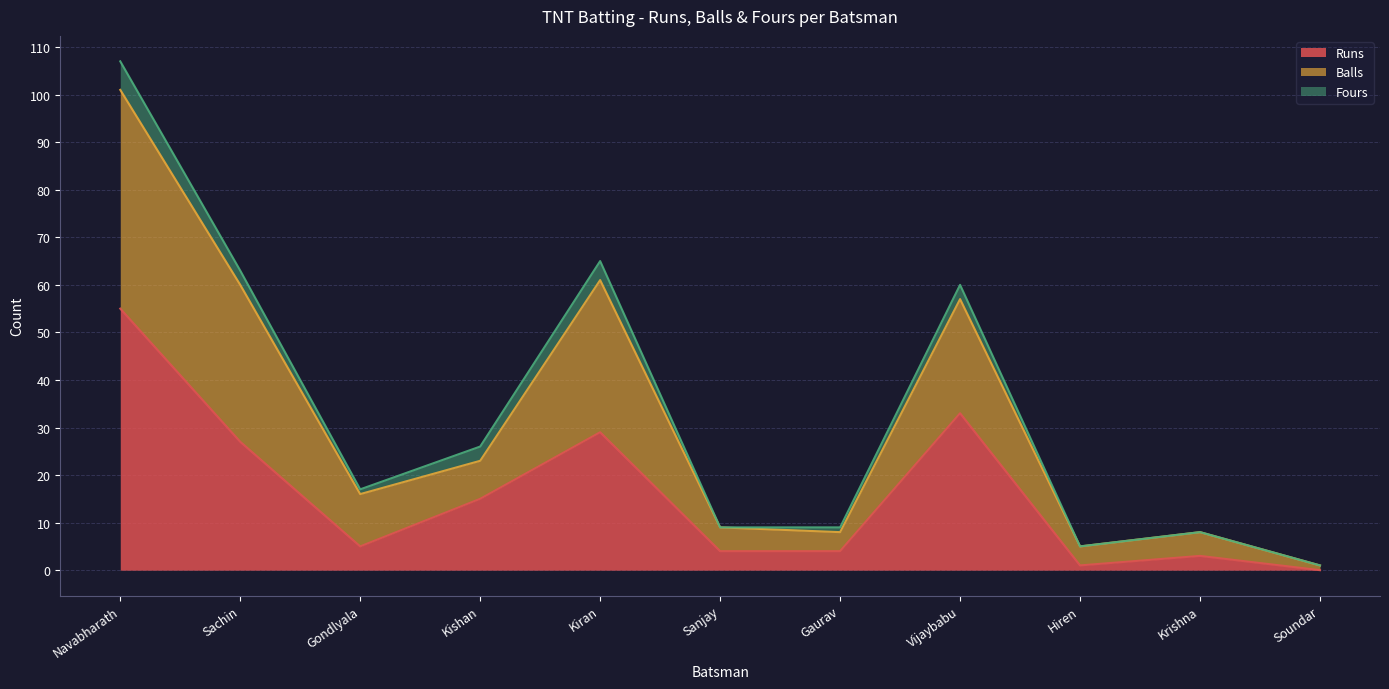

At which label does Runs first exceed 5?

Navabharath